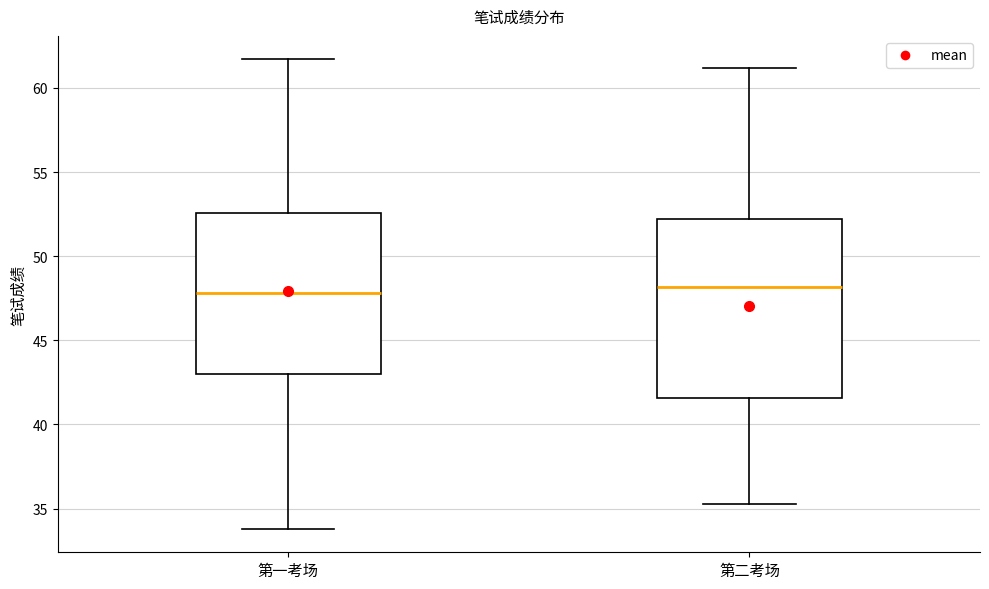

Where does the median line of the box for 第一考场 sit on the y-axis? The values are not printed on the chart, so give them approximately, as read against the axis.

48.0